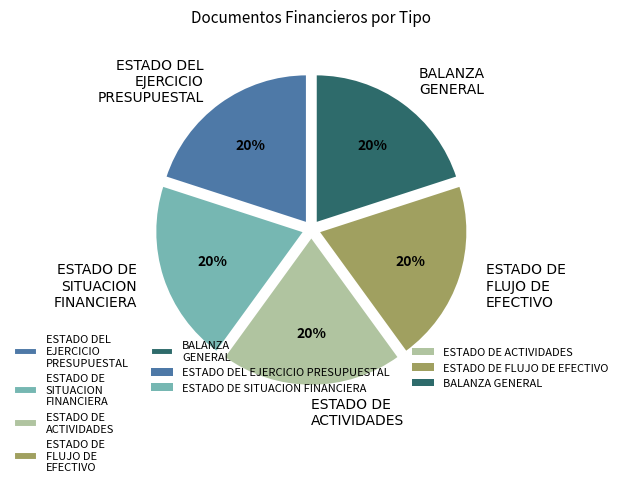

Is there any slice that represents more than half of the pie?

No